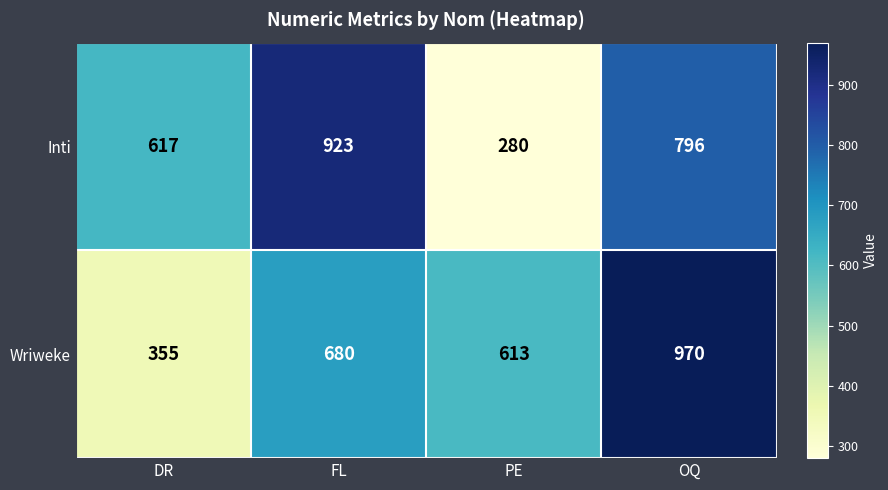

Which label corresponds to the smallest value in the chart?

PE